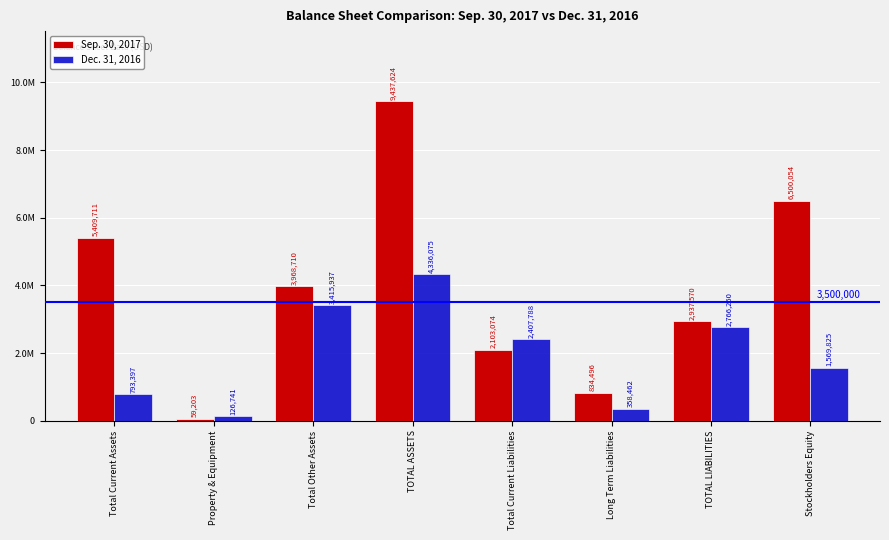

What is the sum of the Sep. 30, 2017 values at TOTAL ASSETS and Long Term Liabilities?

10272120